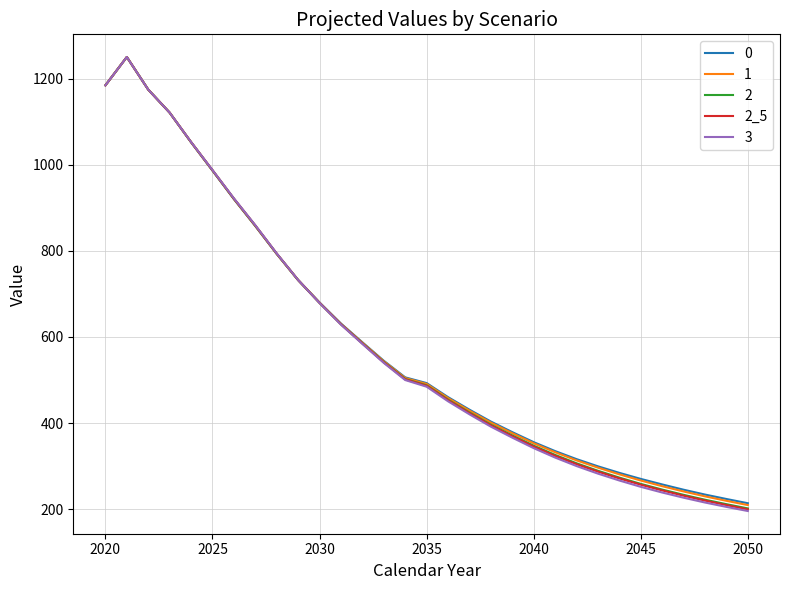

Which series has the widest spread of values?

3